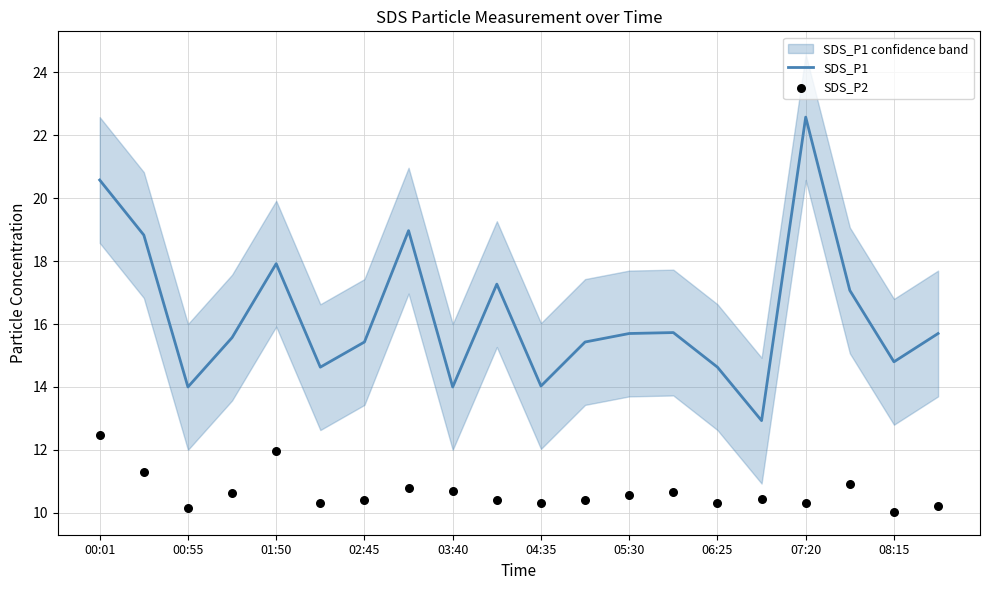

What is the lowest value of the SDS_P1 series?

12.9